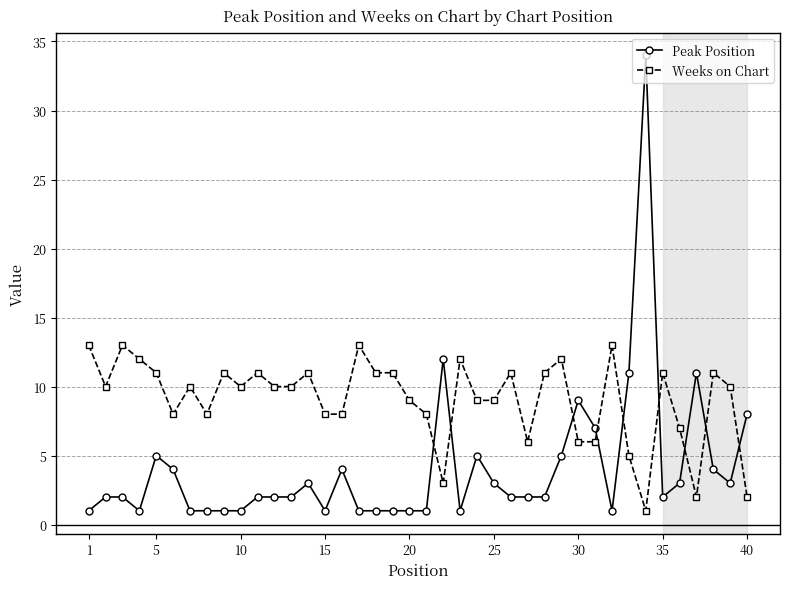

True or false: Weeks on Chart has more than 0 points higher than both neighbors.

True